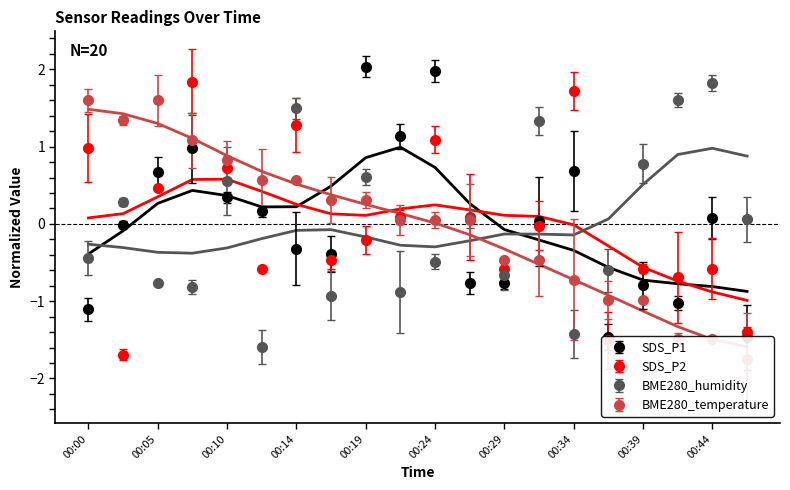

In BME280_temperature, how many points are higher than both neighbors (excluding endpoints)?

1